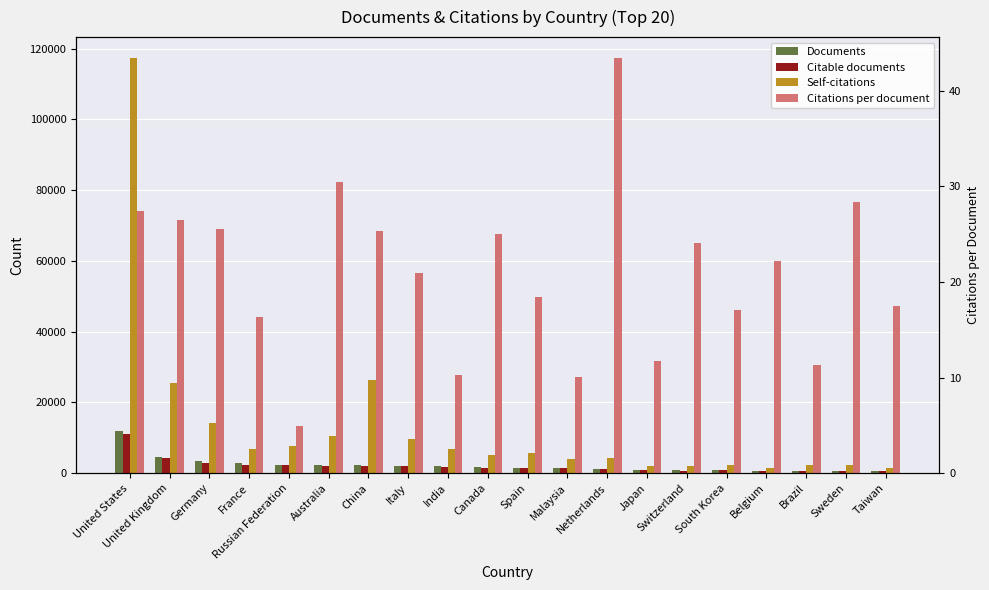

What is the value of the Citations per document bar at the 2nd from the left?

26.5